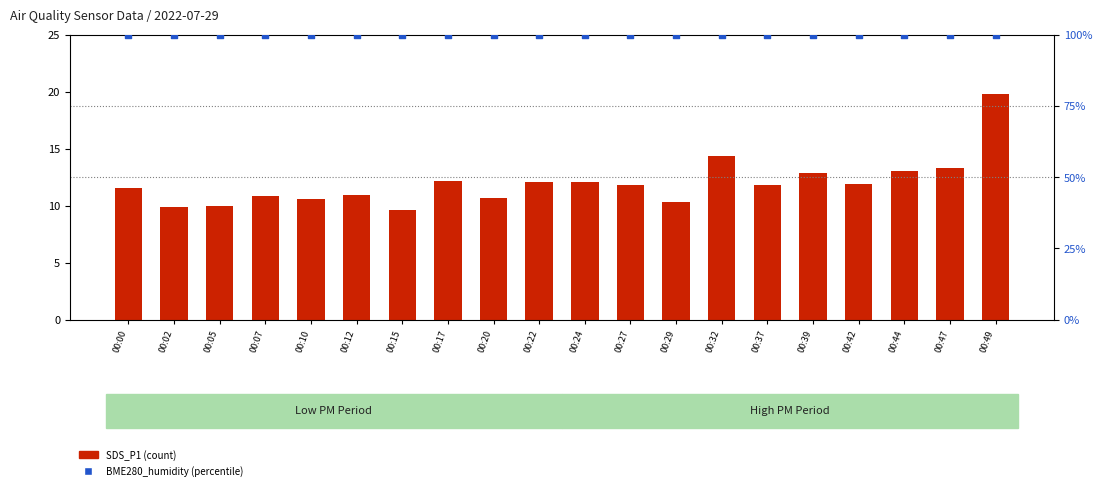

What are all the series names shown in the legend?

SDS_P1, BME280_humidity (percentile)